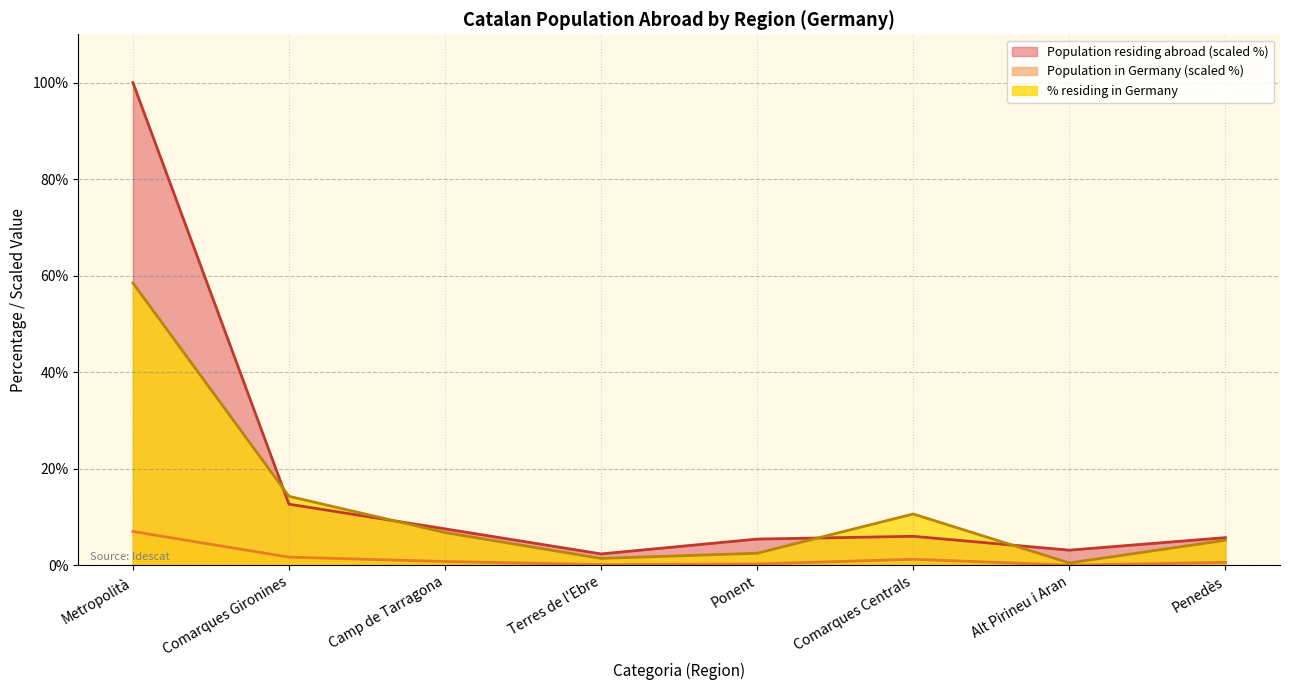

True or false: Population in selected place (Germany) and % of population in selected place intersect in this chart.

False